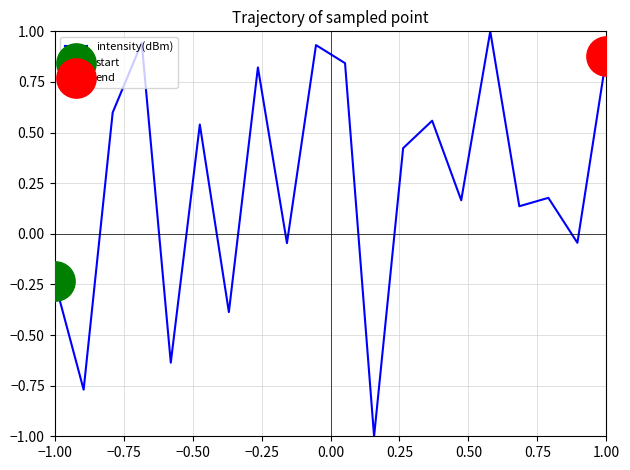

What is the difference between the maximum and minimum values?

2.0